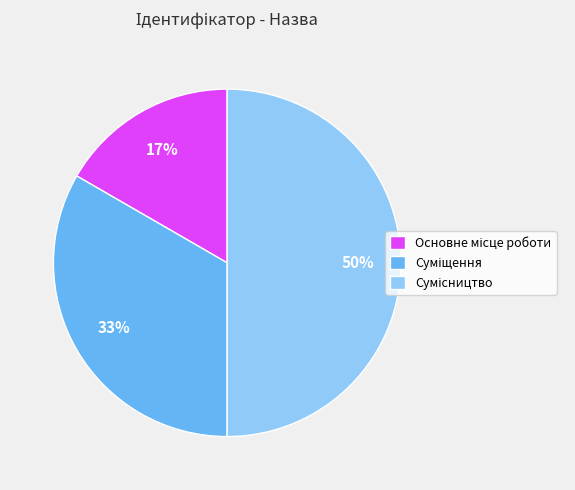

To the nearest percent, what is the average slice percentage?

33%